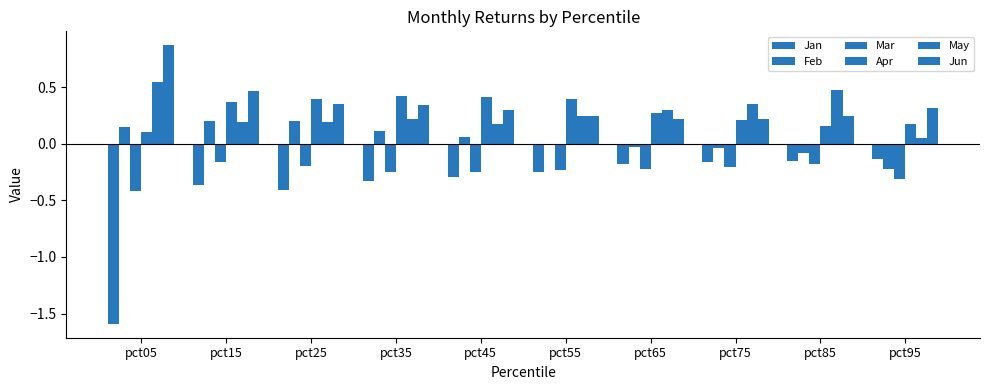

What is the sum of the May values at pct95 and pct55?

0.3